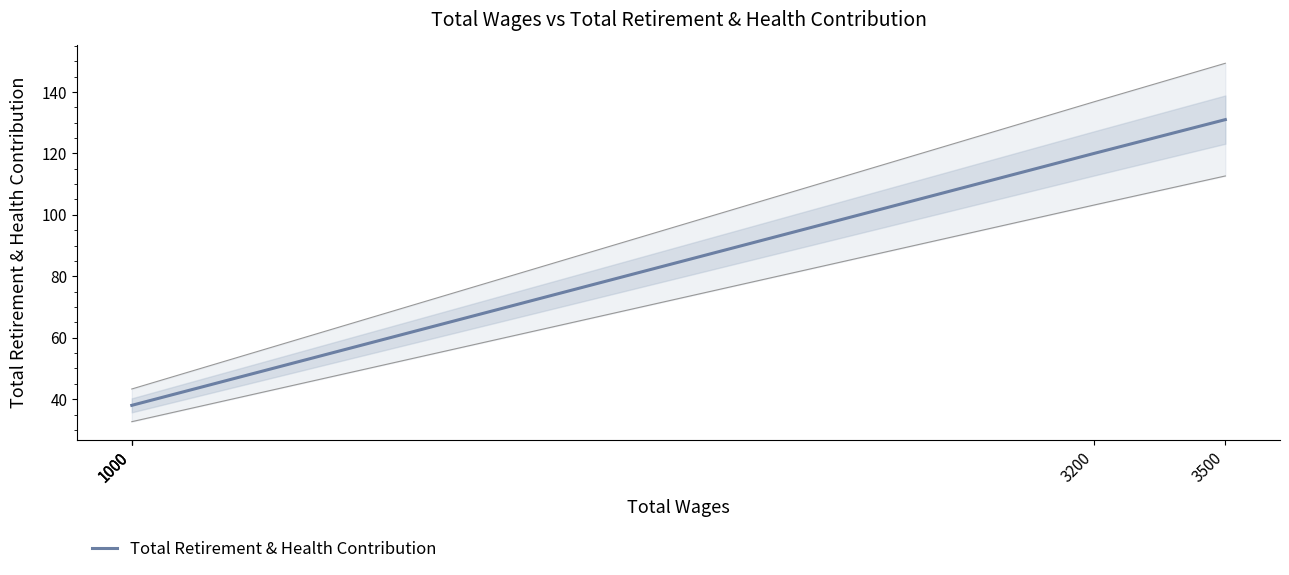

Does the chart have visible grid lines?

No